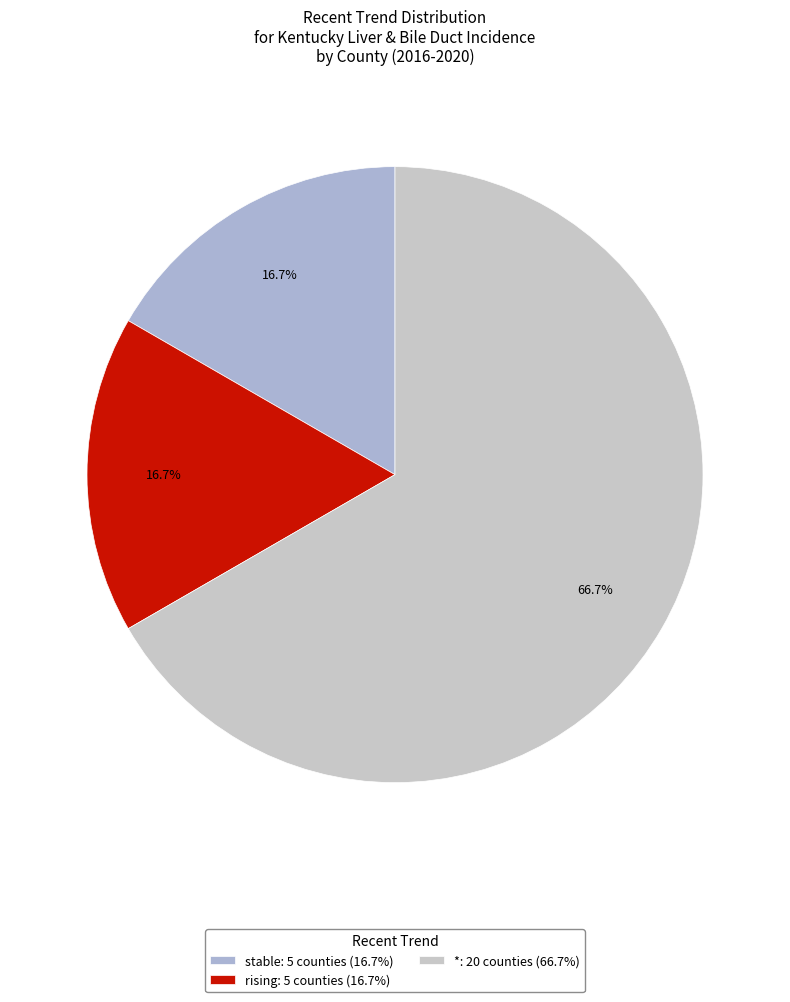

How many segments does this pie chart have?

3